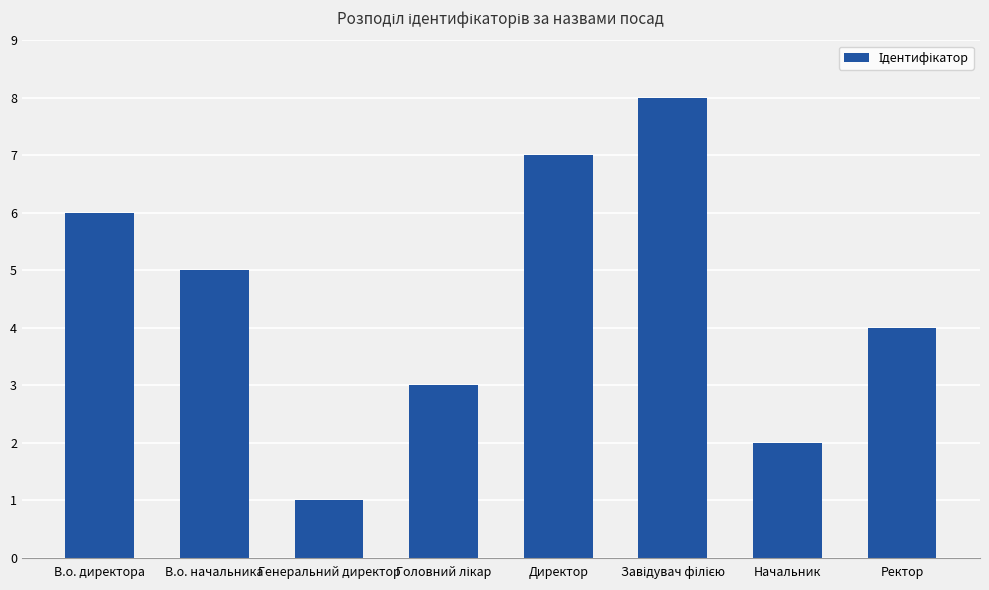

What is the greatest value displayed?

8